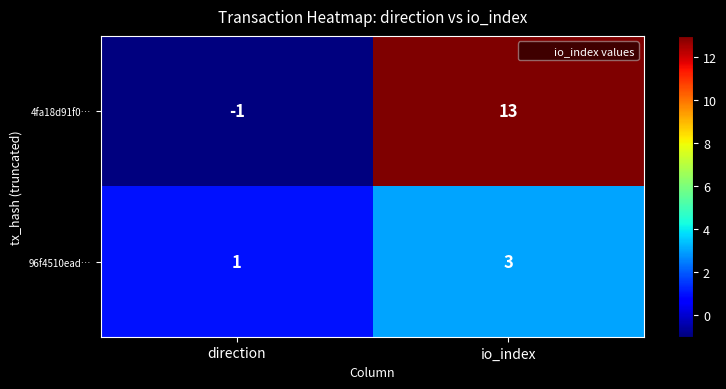

What is the sum of all 4fa18d91f0… values?

12